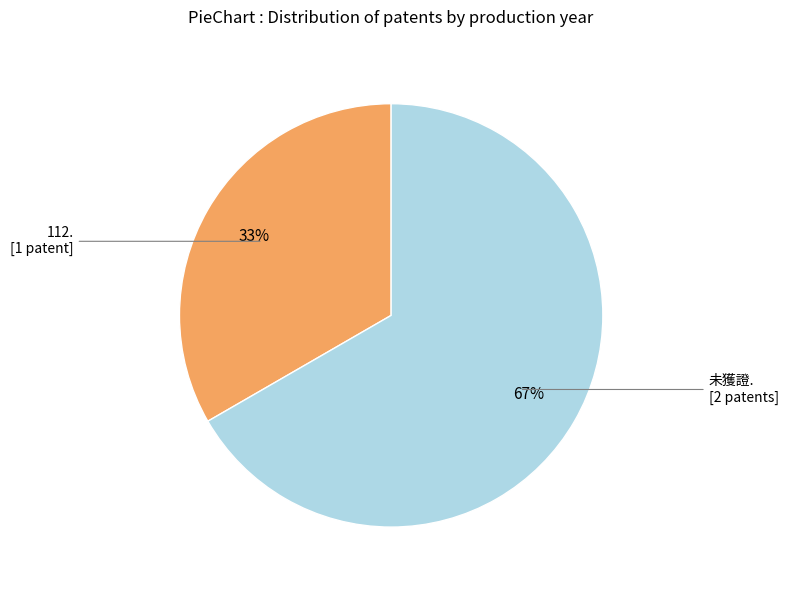

Count the number of slices in the pie.

2